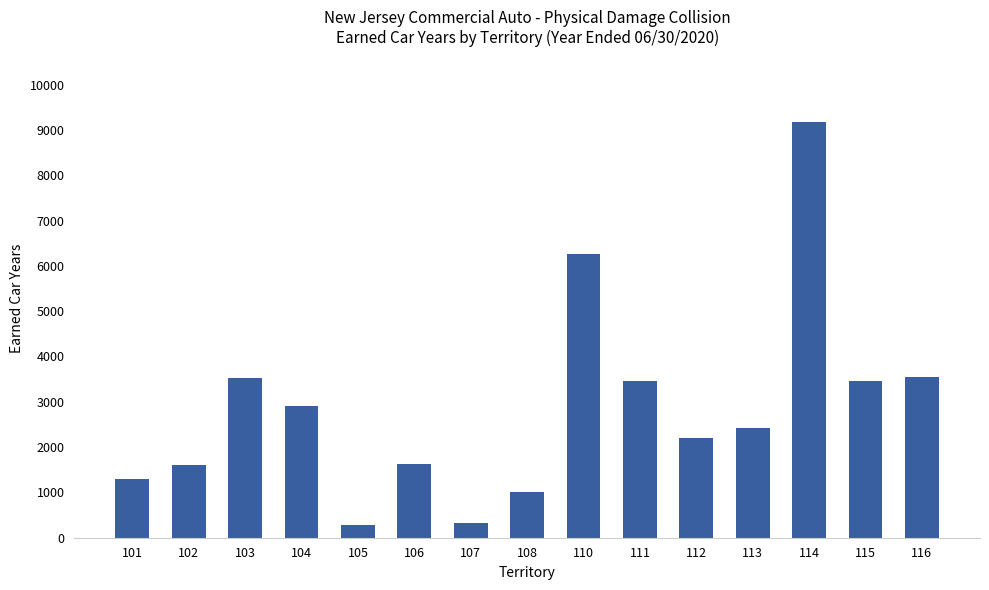

What is the difference between the second highest and minimum values?

5975